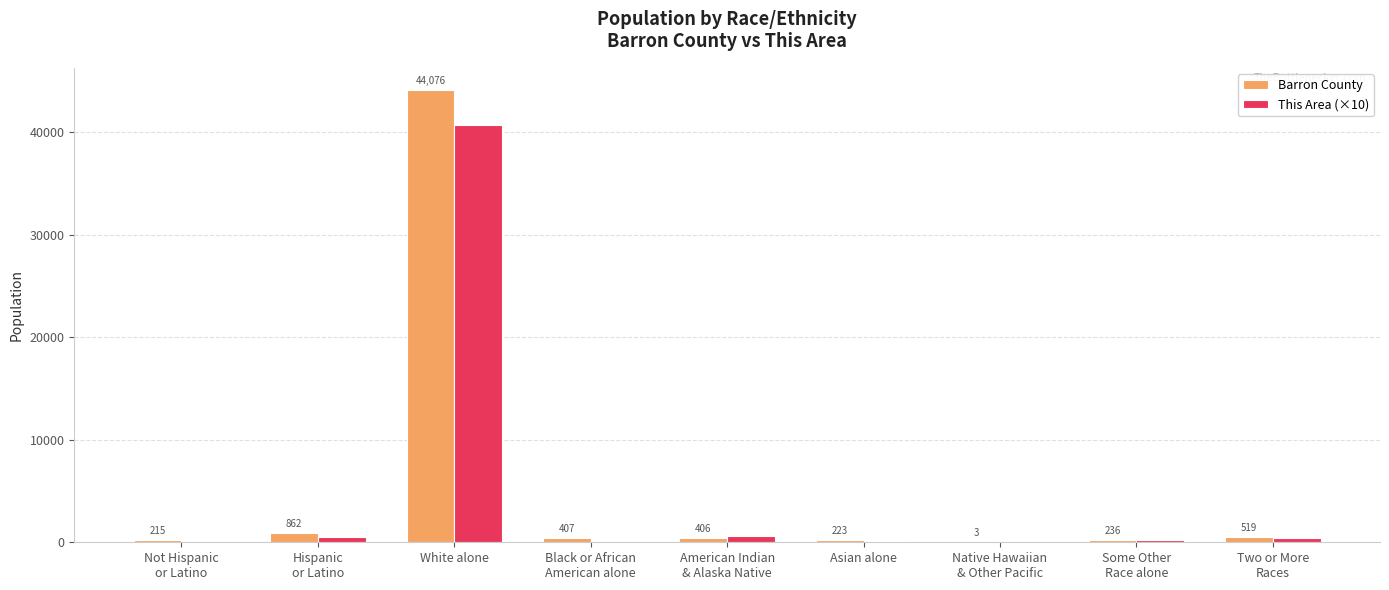

Is it true that Barron County equals 77586 at White alone?

False